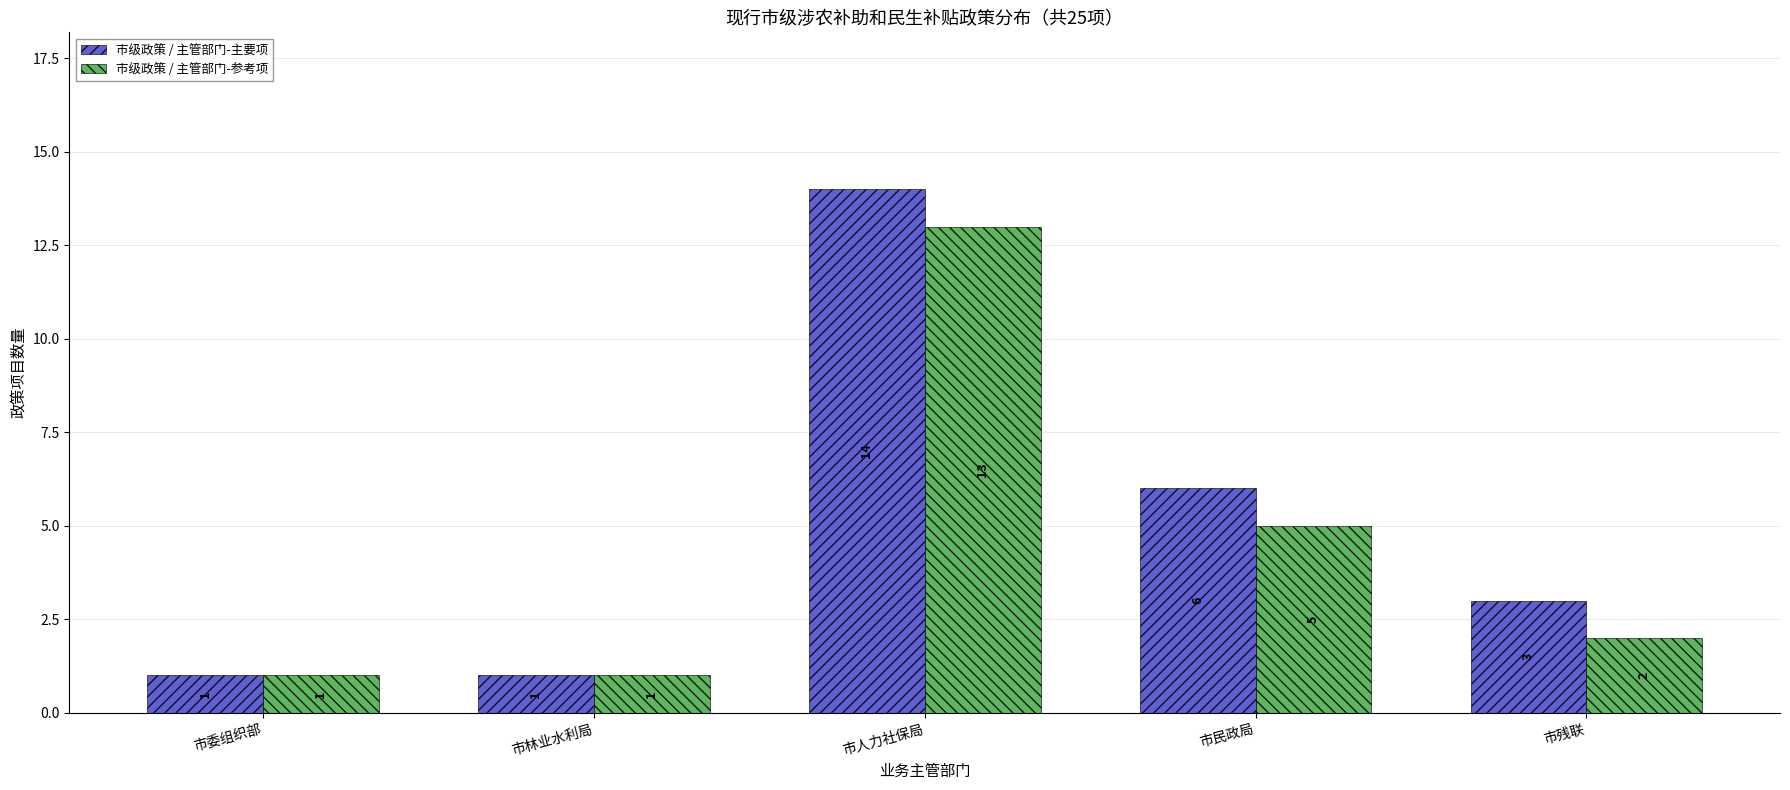

Rank the series by their maximum value, from lowest to highest.

市级政策 / 主管部门-参考项, 市级政策 / 主管部门-主要项